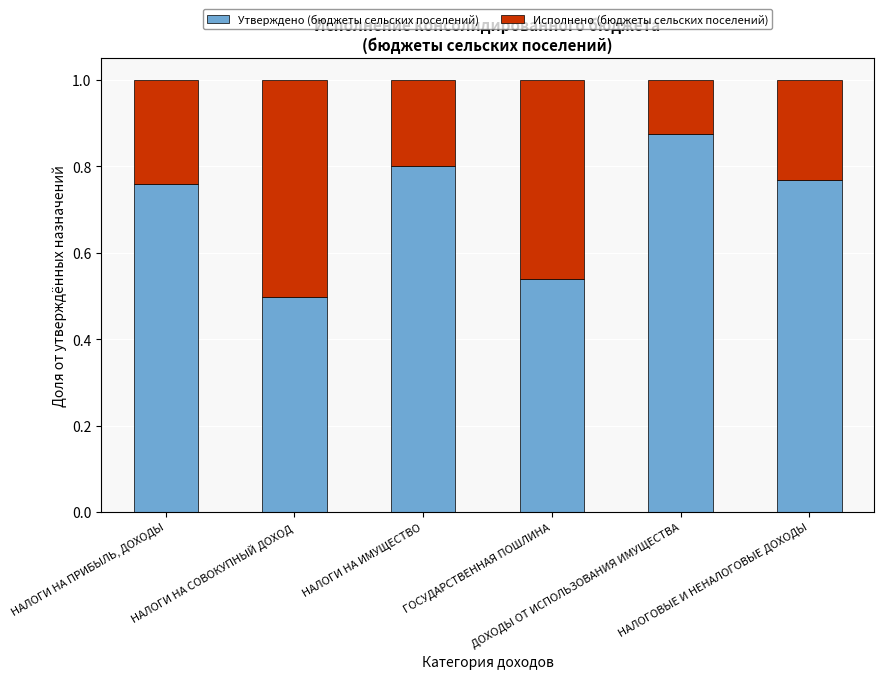

Count the Утверждено (бюджеты сельских поселений) values in the range 0 to 1.

6